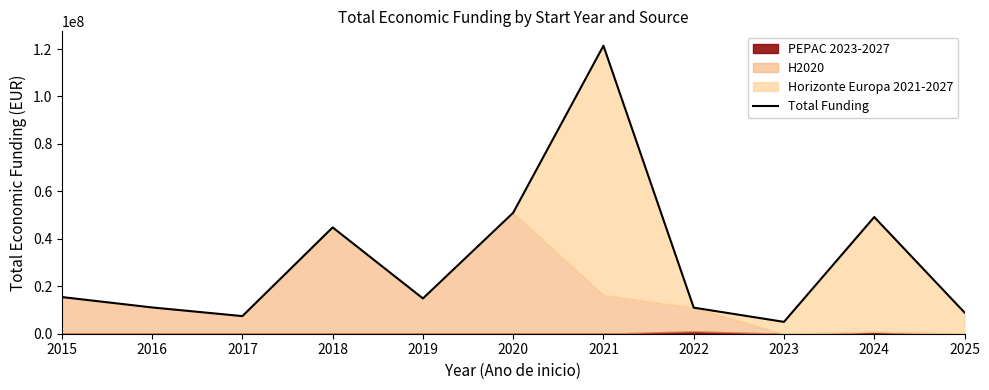

Reading left to right, transcribe all the data shown in this chart.

2015=15460289	2016=11070937	2017=7428497	2018=44815350	2019=14874878	2020=50994004	2021=121394764	2022=10995659	2023=4998268	2024=49192353	2025=8946897